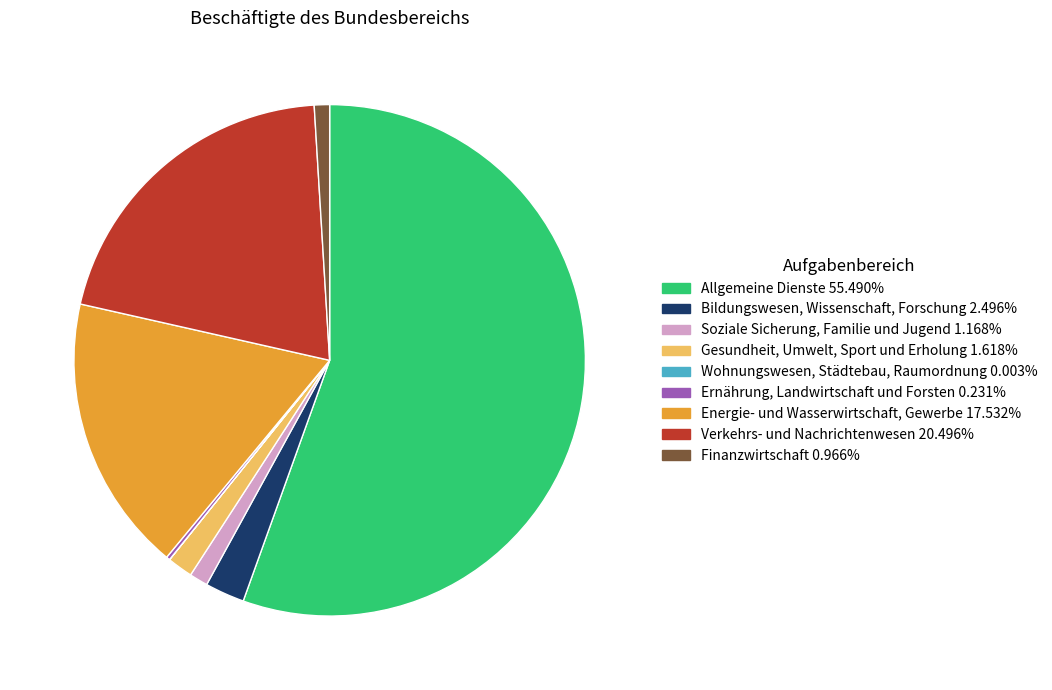

Which slice is the largest?

Allgemeine Dienste